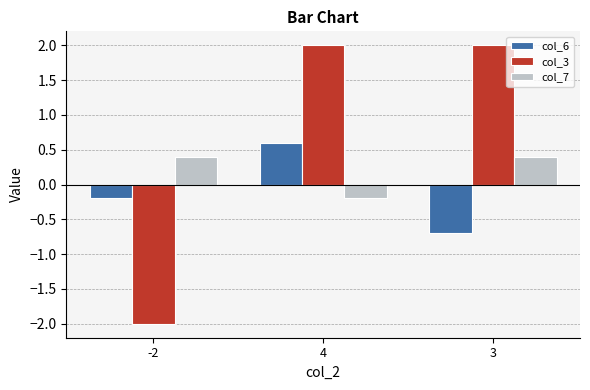

List the labels in order of col_6 value, smallest first.

3, -2, 4